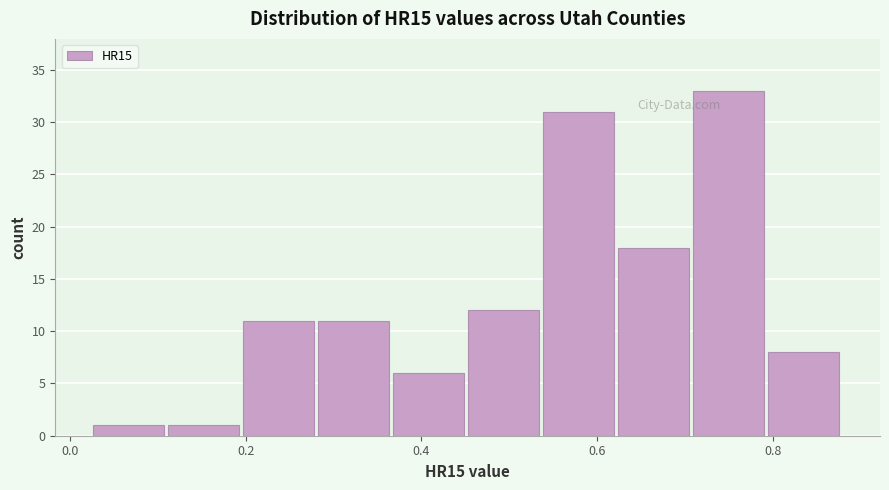

Reading left to right, transcribe this chart: for each bar, give the range it covers on the x-axis and its height. Neither the bar edges nor the heights are printed on the chart, so give them approximately, as read against the axes.

0.02 to 0.12: 1
0.12 to 0.20: 1
0.20 to 0.28: 11
0.28 to 0.36: 11
0.36 to 0.46: 6
0.46 to 0.54: 12
0.54 to 0.62: 31
0.62 to 0.70: 18
0.70 to 0.80: 33
0.80 to 0.88: 8